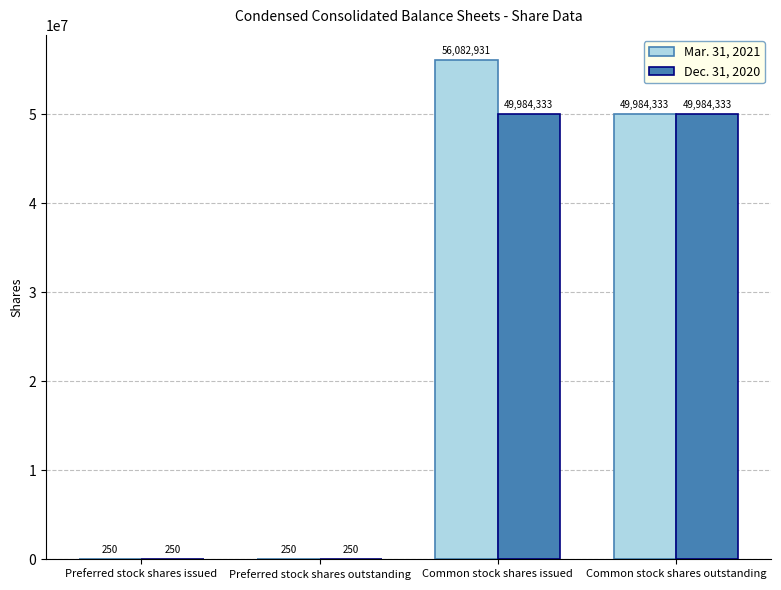

Is the value of Mar. 31, 2021 at Preferred stock shares outstanding greater than the value of Dec. 31, 2020 at Common stock shares outstanding?

No